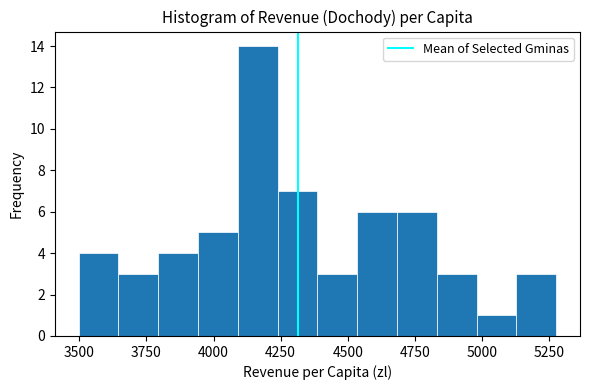

Read against the x-axis, roughly where is the centre of the tallest bar?

4150